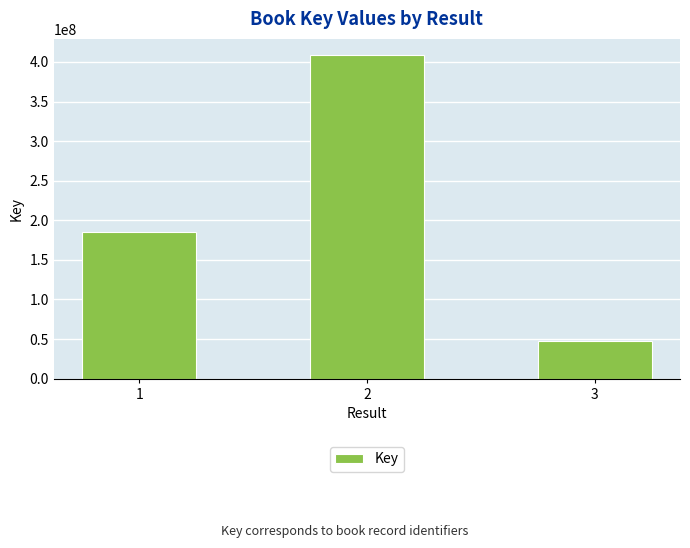

Rank the categories by value from lowest to highest.

3, 1, 2